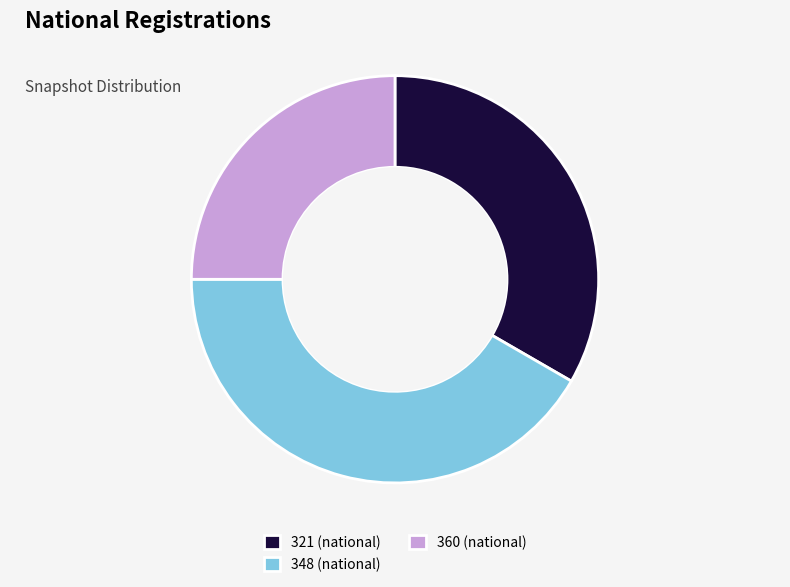

Which slice is the smallest?

360 (national)